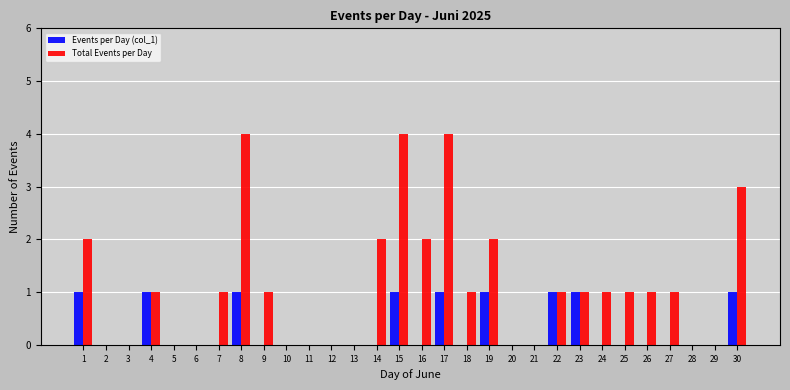

What is the maximum value for Total Events per Day?

4